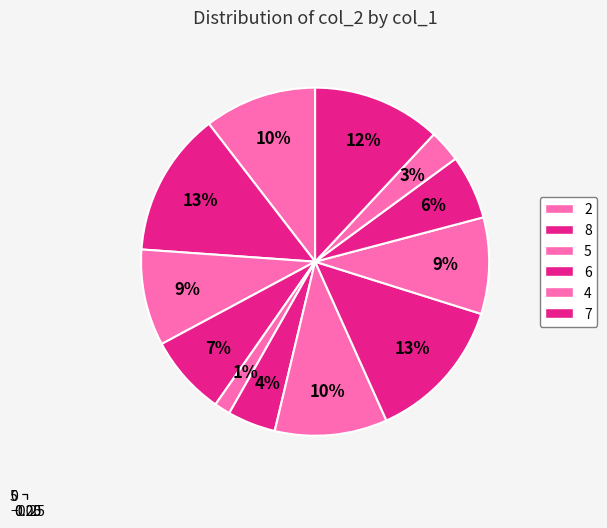

Rank the categories by value from highest to lowest.

9, 8, 8, 7, 6, 5, 5, 4, 3, 2, 2, 1